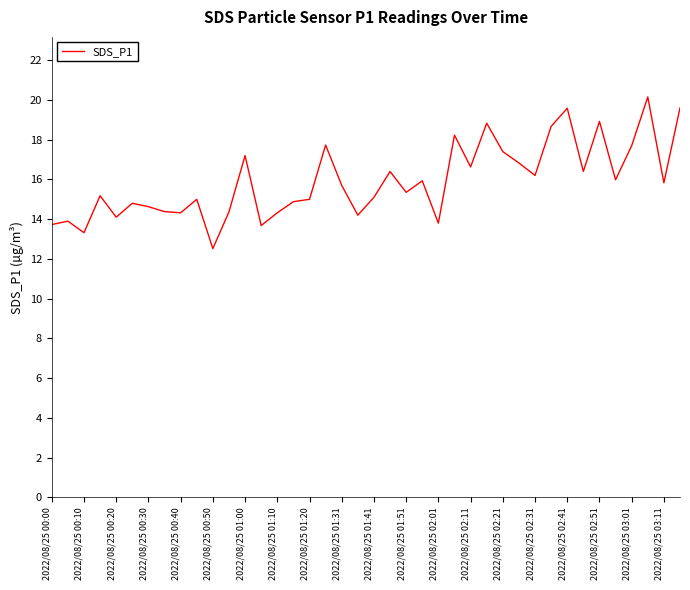

What is the difference between the maximum and minimum values?

7.6